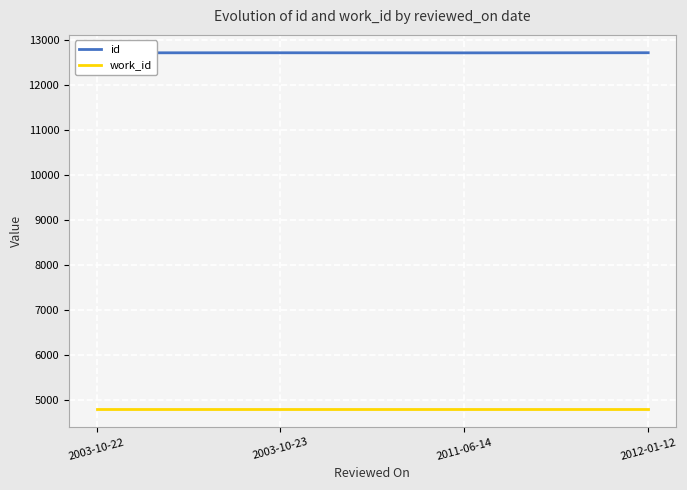

True or false: work_id has a value of 4790 at 2003-10-22.

True